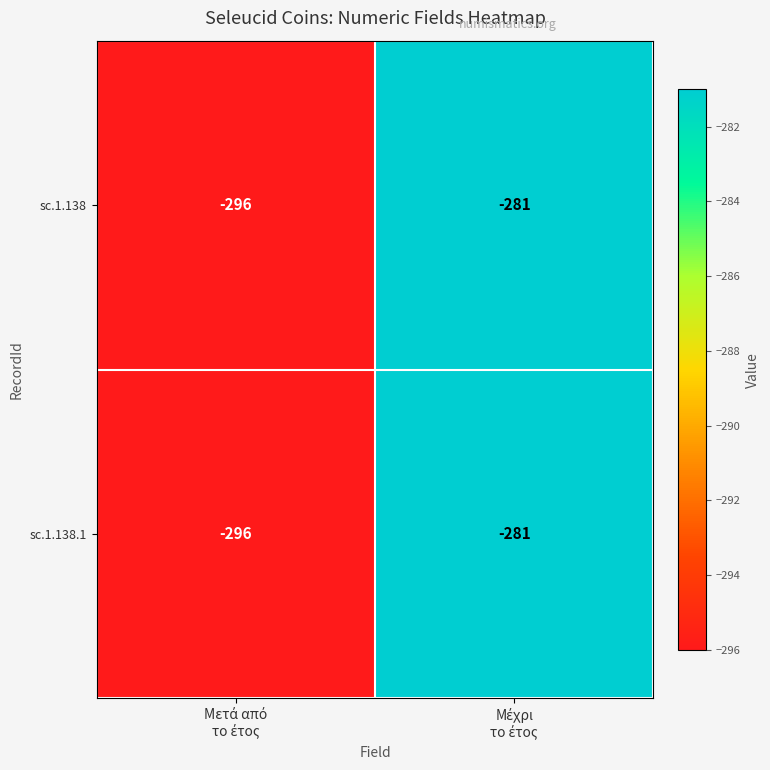

What is the difference between the maximum and minimum values in the sc.1.138.1 series?

15